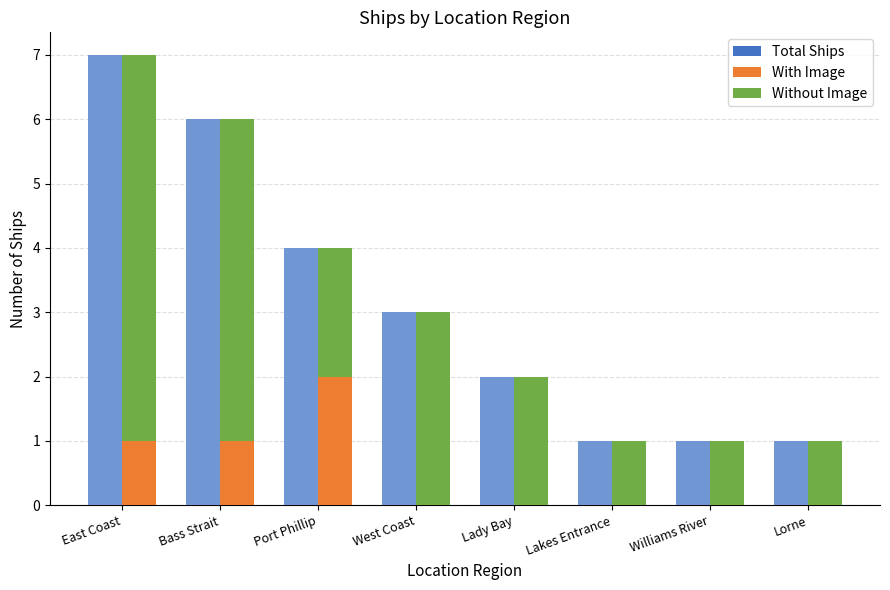

What is the label of the 3rd bar from the left?

Port Phillip